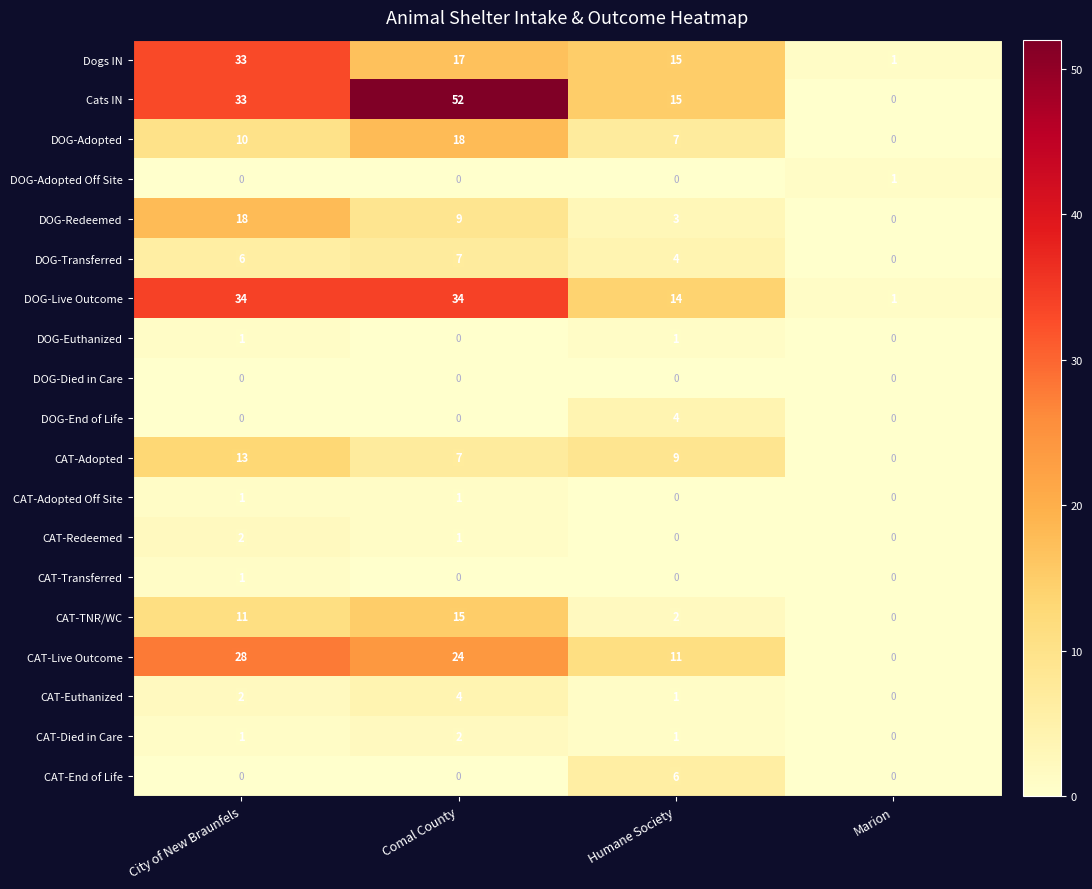

At which label does DOG-Redeemed first exceed 9?

City of New Braunfels